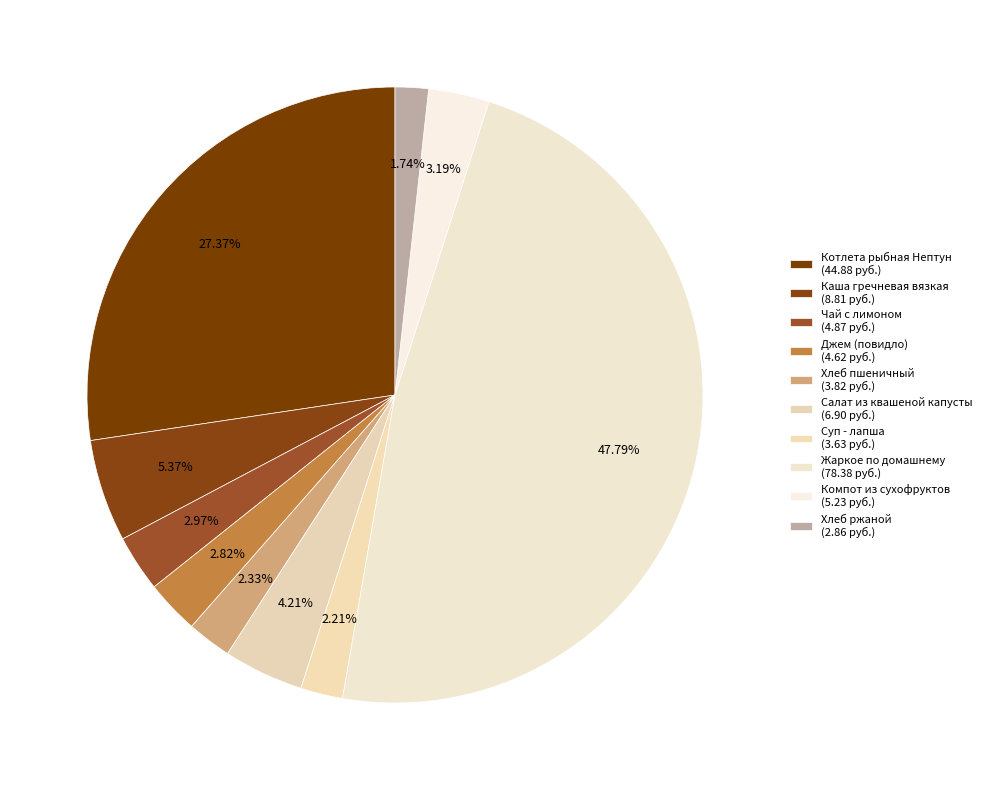

Is there any slice that represents more than half of the pie?

No